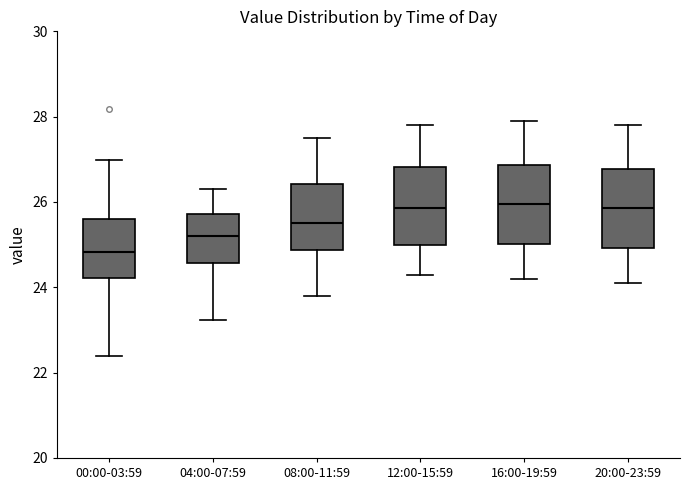

Reading left to right, read every box against the y-axis: the position of its median line, the range the box covers, and the ends of its whiskers. The values are not printed on the chart, so give them approximately, as read against the axis.

00:00-03:59: median 24.8, box 24.2 to 25.6, whiskers 22.4 to 27.0
04:00-07:59: median 25.2, box 24.6 to 25.8, whiskers 23.2 to 26.4
08:00-11:59: median 25.6, box 24.8 to 26.4, whiskers 23.8 to 27.6
12:00-15:59: median 25.8, box 25.0 to 26.8, whiskers 24.4 to 27.8
16:00-19:59: median 26.0, box 25.0 to 26.8, whiskers 24.2 to 28.0
20:00-23:59: median 25.8, box 25.0 to 26.8, whiskers 24.2 to 27.8